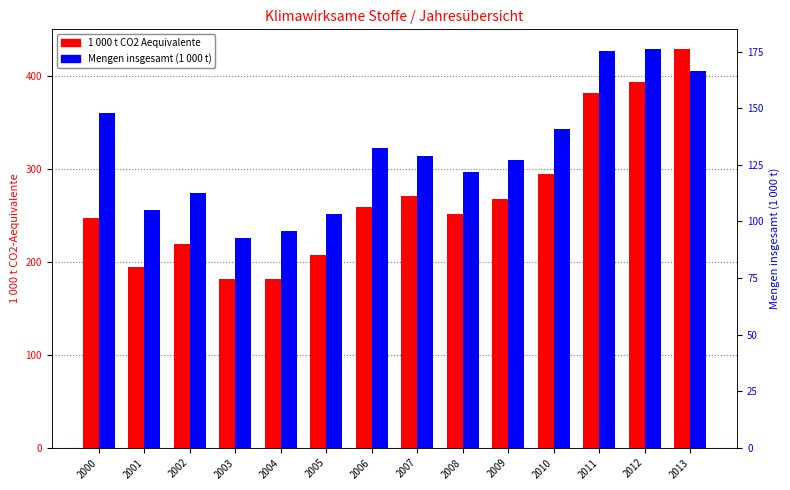

Reading right to left, what are all the values shown in this chart?

1 000 t CO2 Aequivalente: 428.7	393.7	382.0	294.8	267.5	251.2	270.3	259.3	207.5	181.0	181.3	219.6	194.6	247.0
Mengen insgesamt (1 000 t): 166.5	176.0	175.1	141.0	127.2	121.6	128.9	132.6	103.3	95.7	92.7	112.7	105.1	147.8